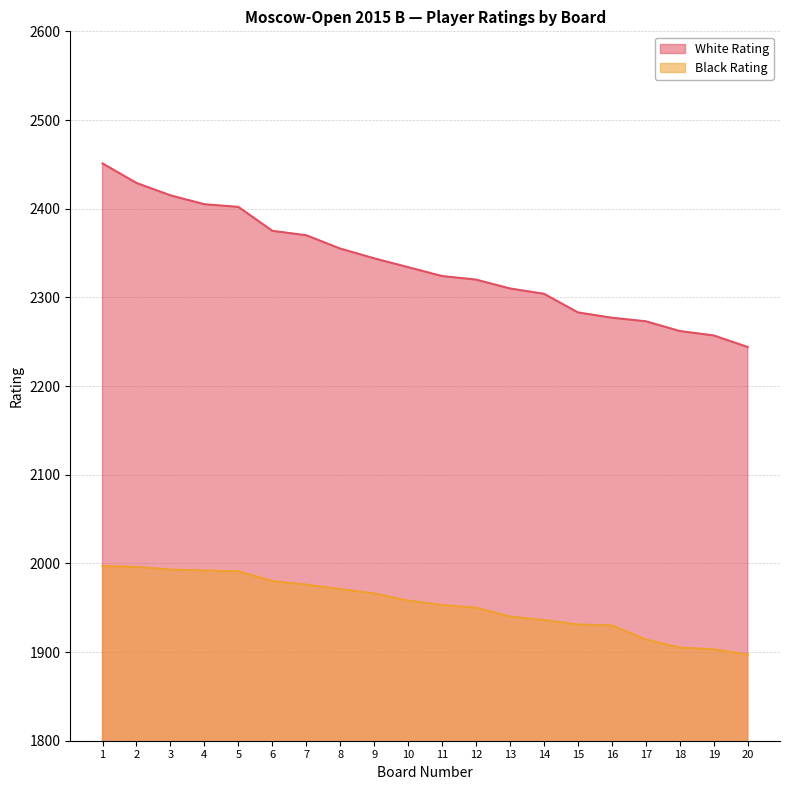

What is the average value of the Black Rating series?

1954